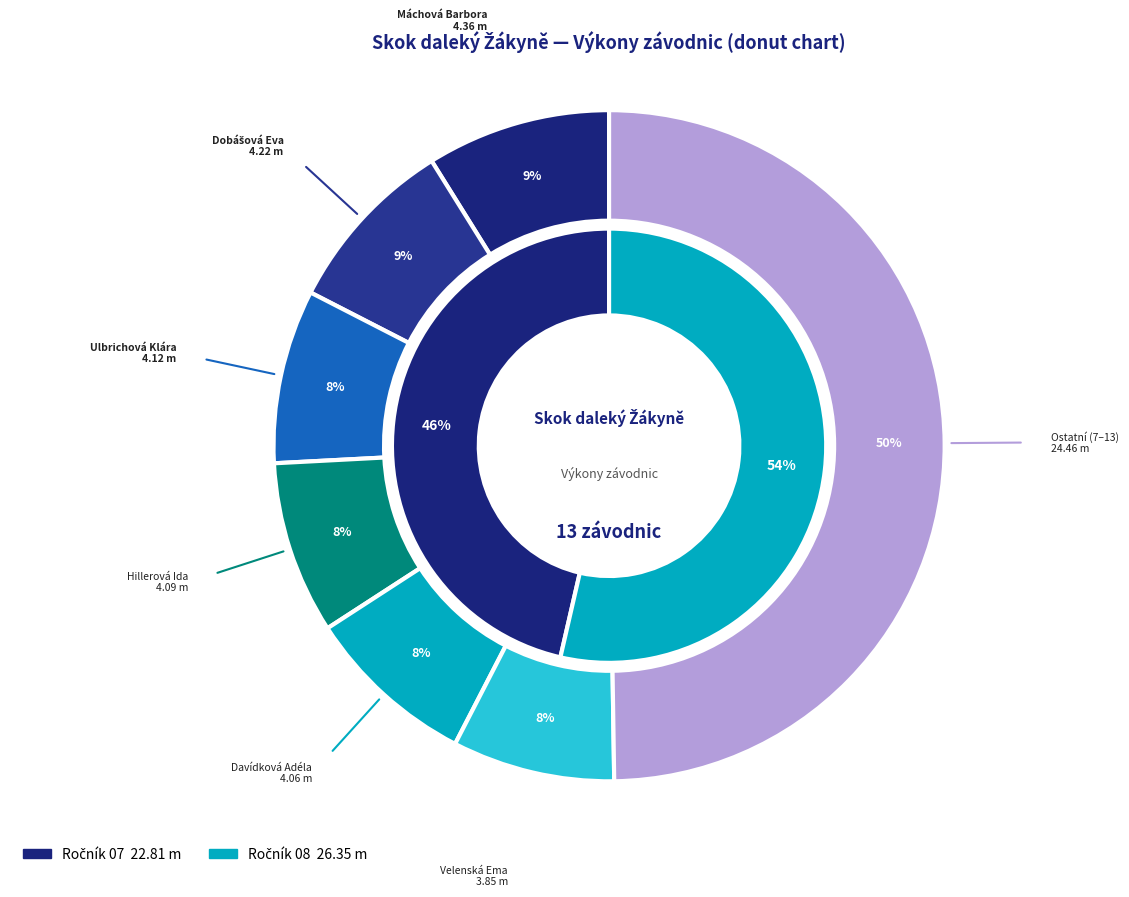

Is it true that Velenská Ema is 8% of the pie?

True